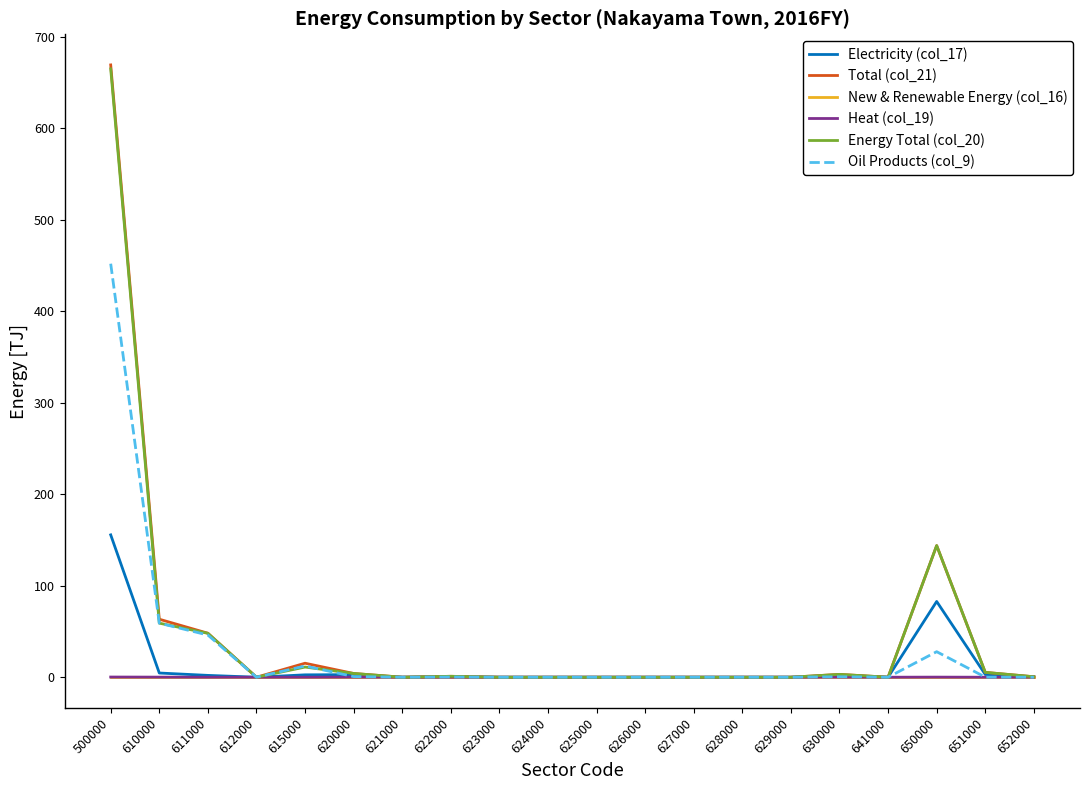

Which series has the widest spread of values?

Total (col_21)